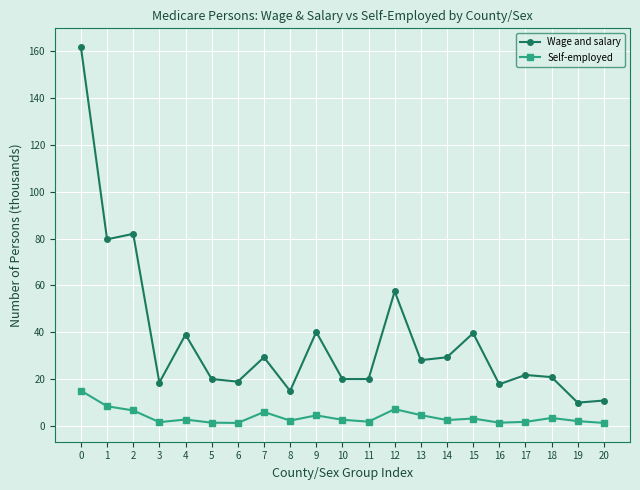

Does the chart have visible grid lines?

Yes